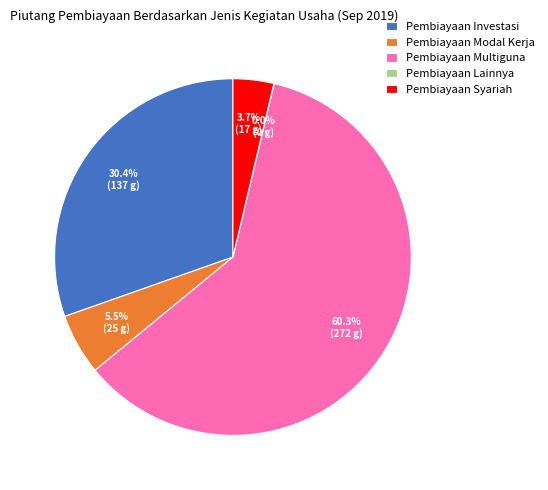

True or false: Pembiayaan Multiguna accounts for 60% of the total.

True